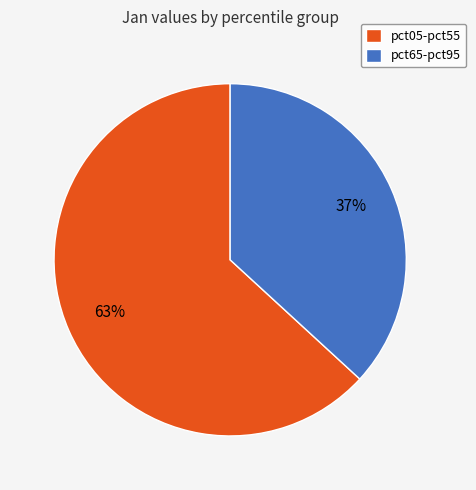

Which category has the smallest portion of the pie?

pct65-pct95